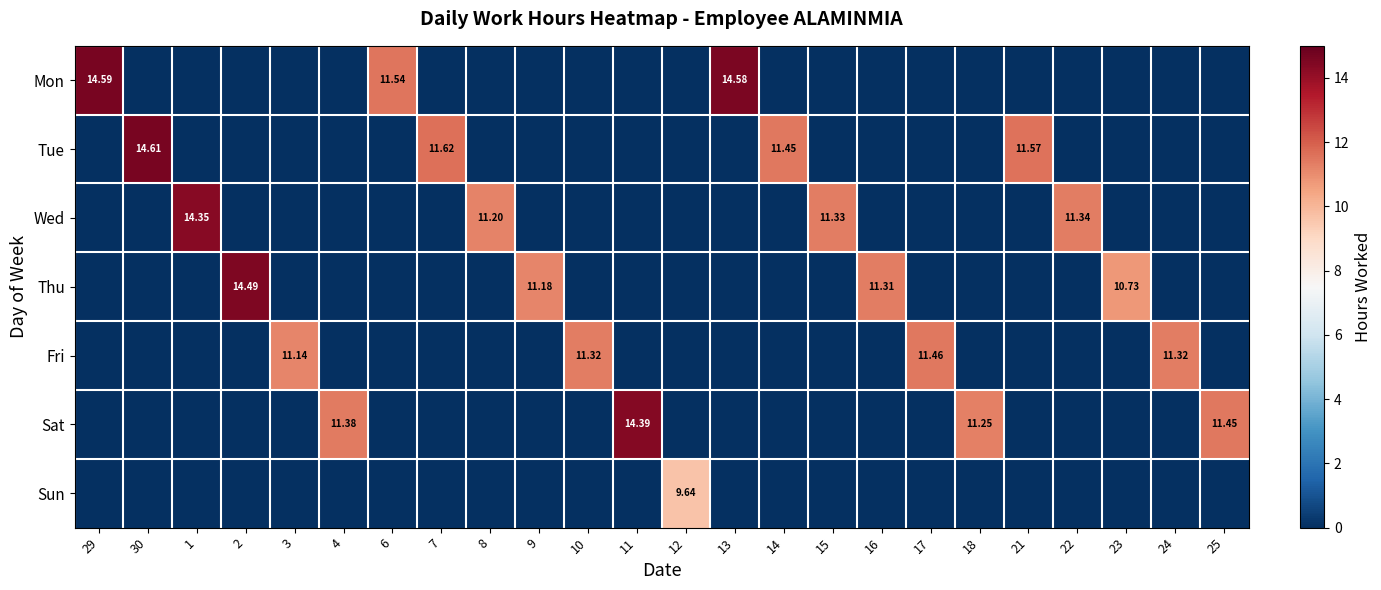

Between 30 and 15, which series saw the biggest shift?

Tue